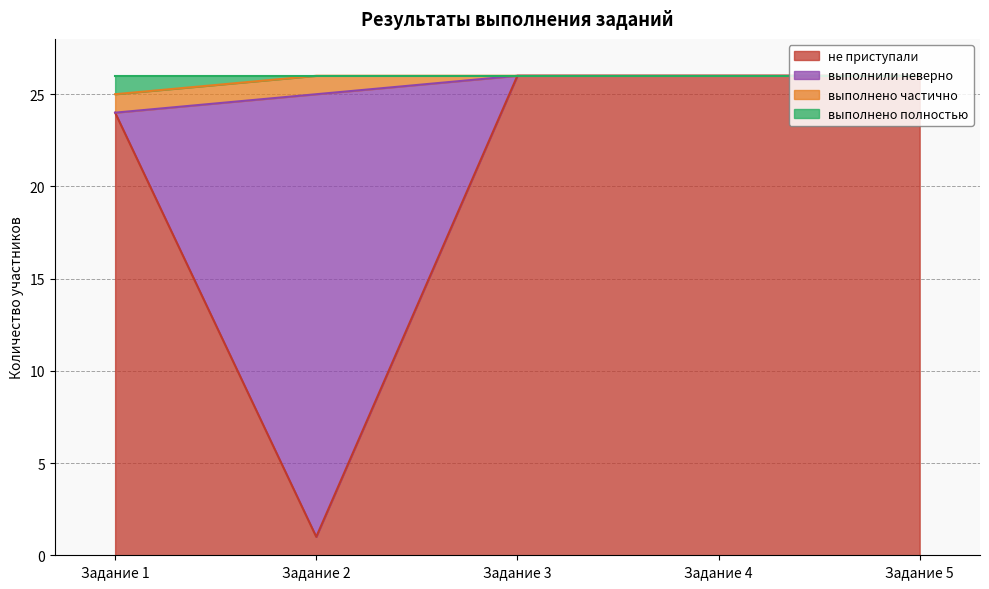

What is the total value across all series at Задание 4?

26